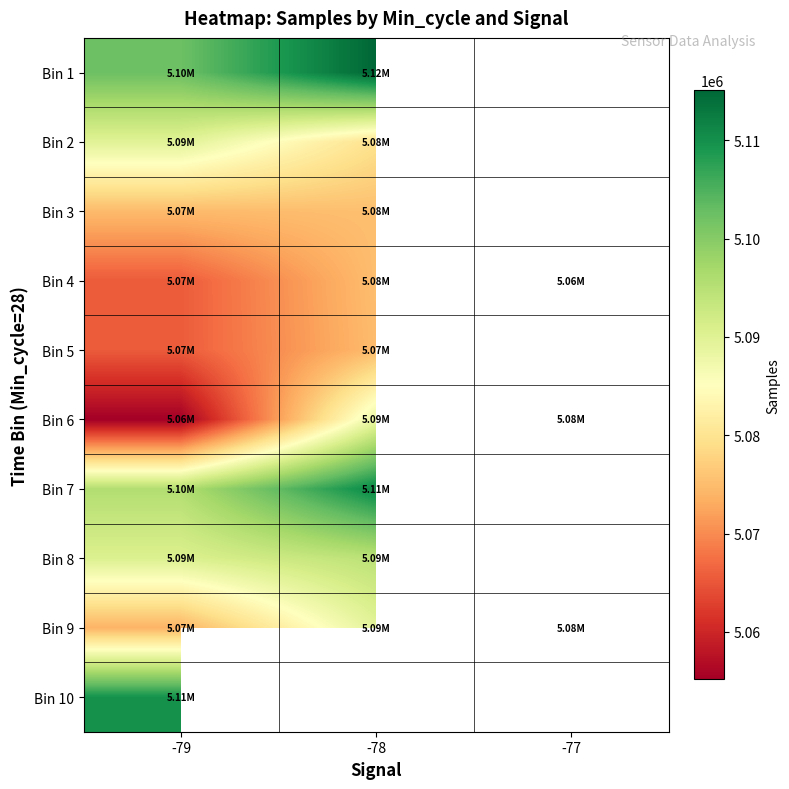

What is the difference between the Bin 8 values at -78 and -79?

3992.5